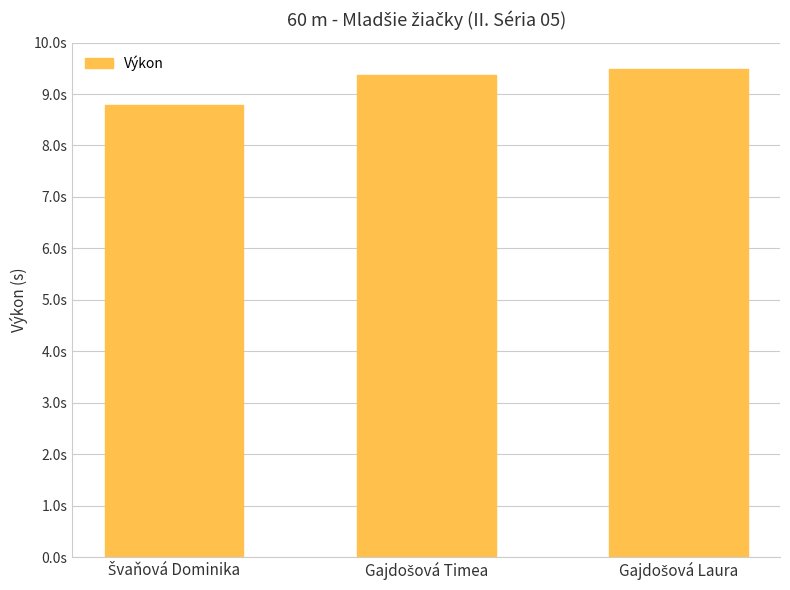

Does the chart contain stacked bars?

No